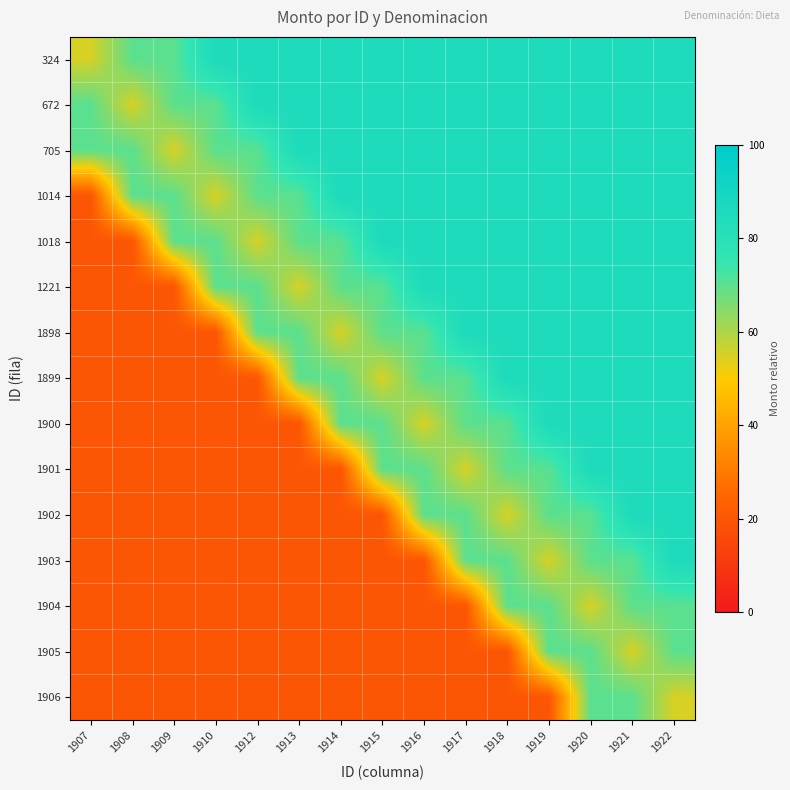

How many data points does each series have?

15